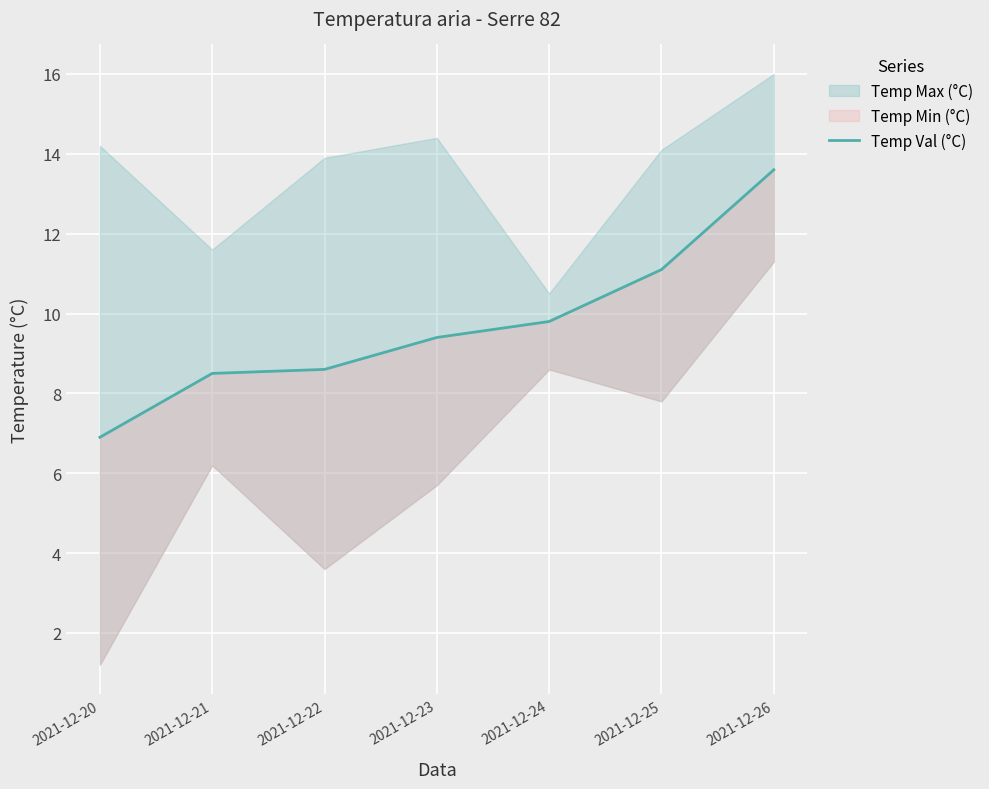

True or false: there are more than 0 points higher than both neighbors.

False